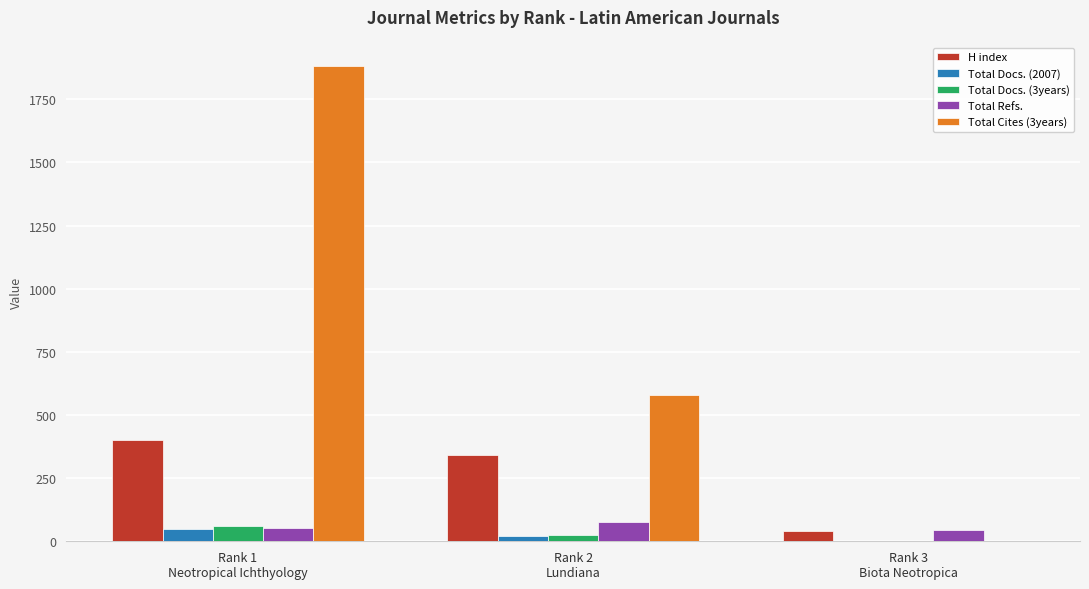

What is the sum of the H index values at Rank 2
Lundiana and Rank 1
Neotropical Ichthyology?

743